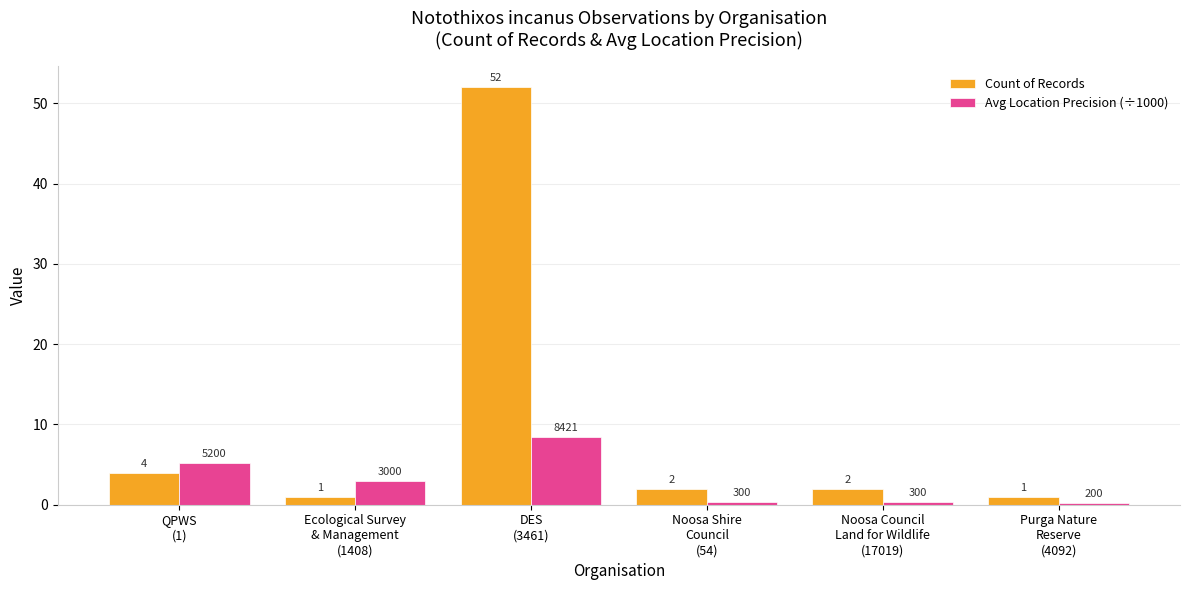

What is the total value across all series at QPWS
(1)?

9.2